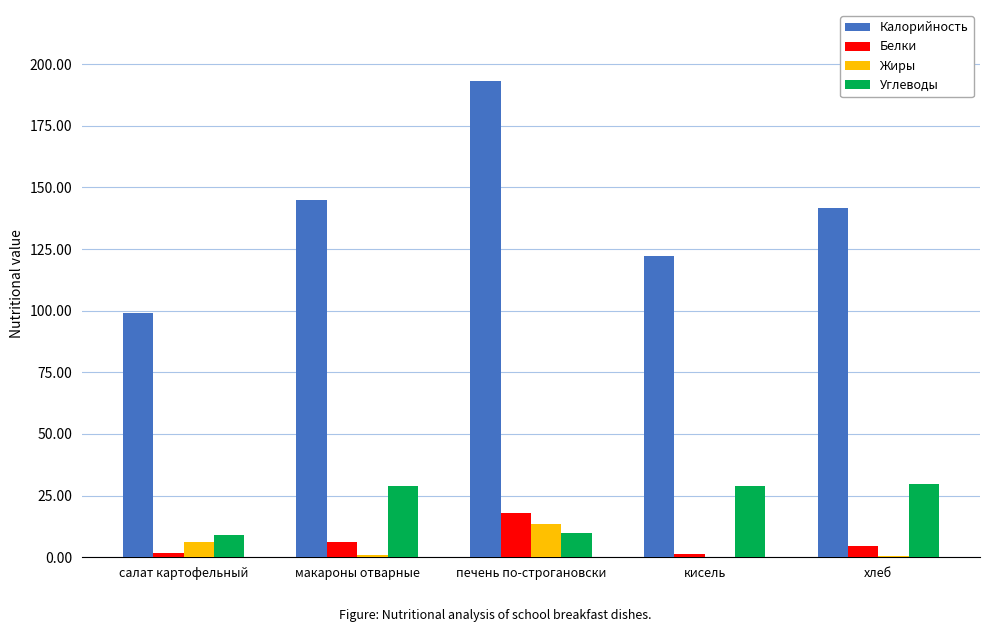

What is the maximum value shown in the chart?

193.0